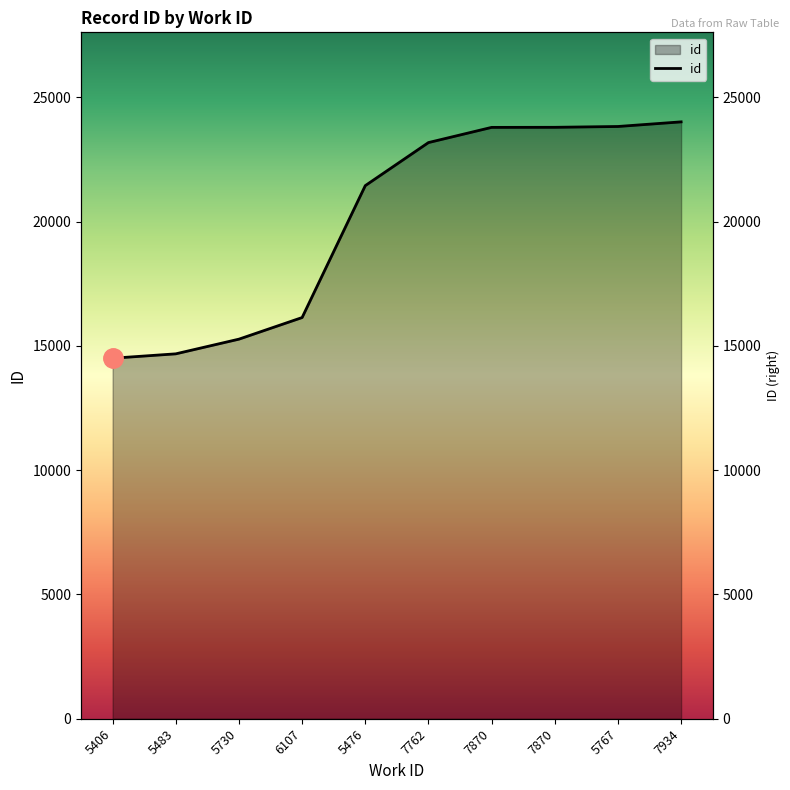

The value at 5406 is 6328. True or false?

False